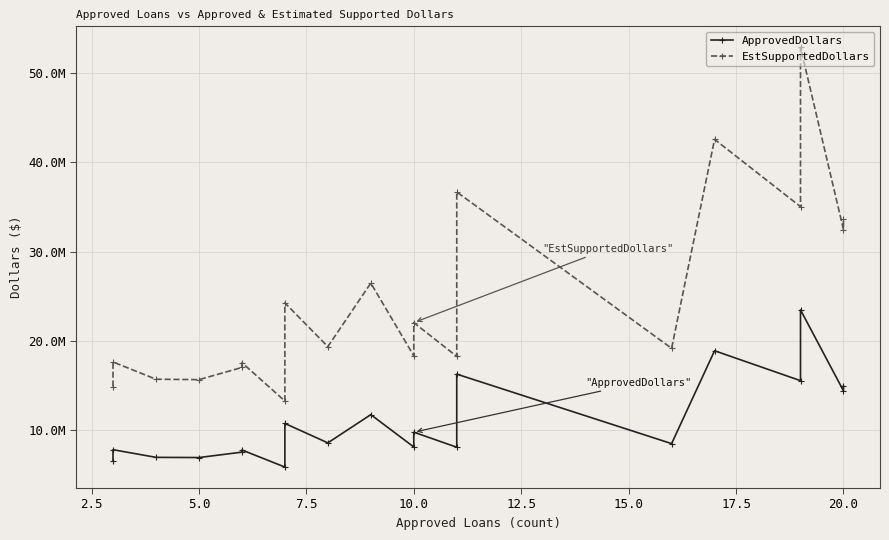

What is the sum of all EstSupportedDollars values?

493051500